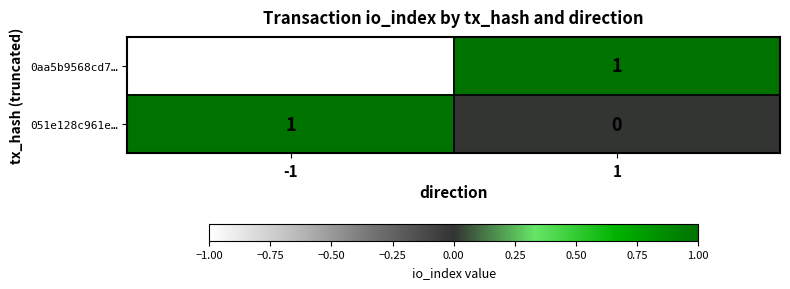

The value of 0aa5b9568cd7… at 1 is 1. True or false?

True